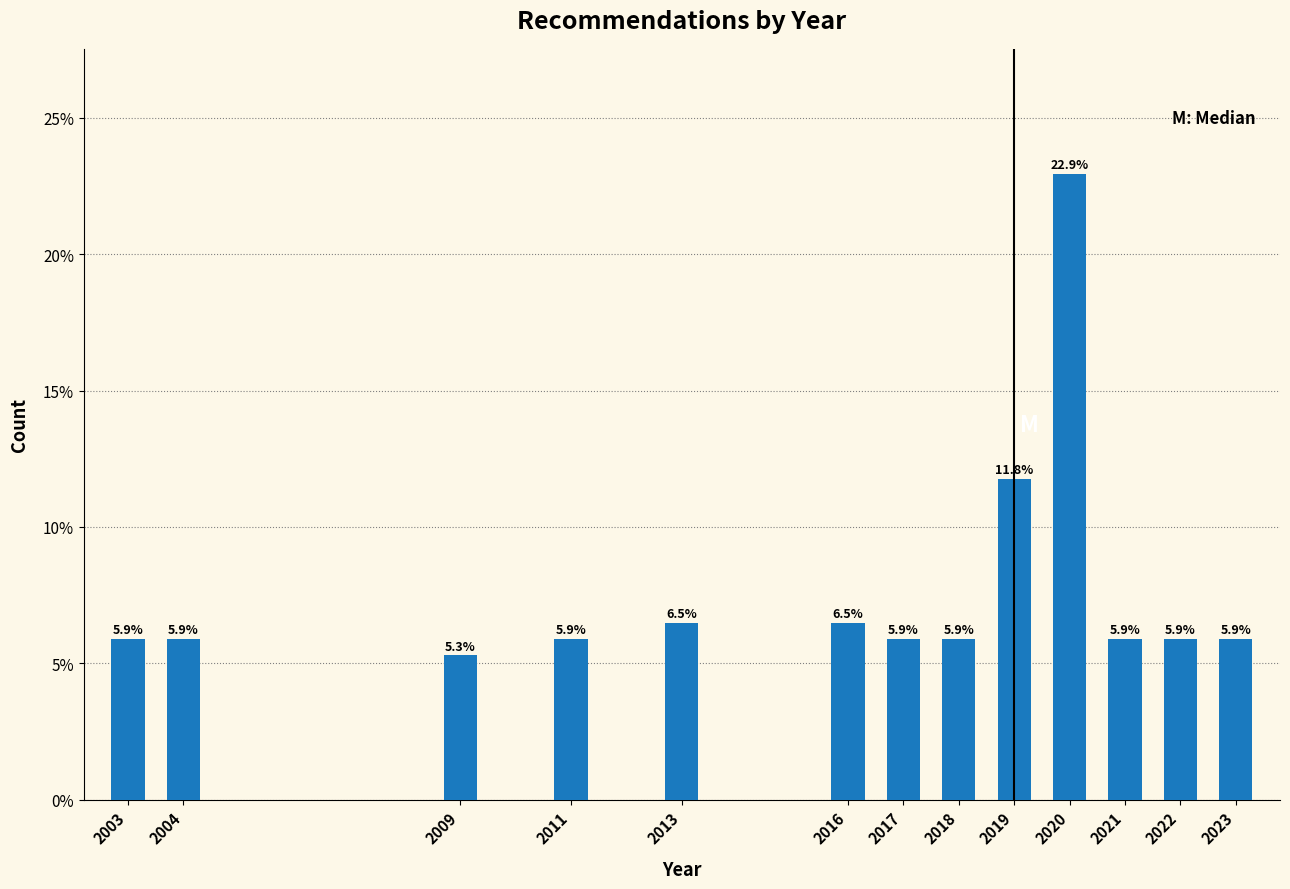

Reading left to right, list all the values displayed in this chart.

5.9	5.9	5.3	5.9	6.5	6.5	5.9	5.9	11.8	22.9	5.9	5.9	5.9